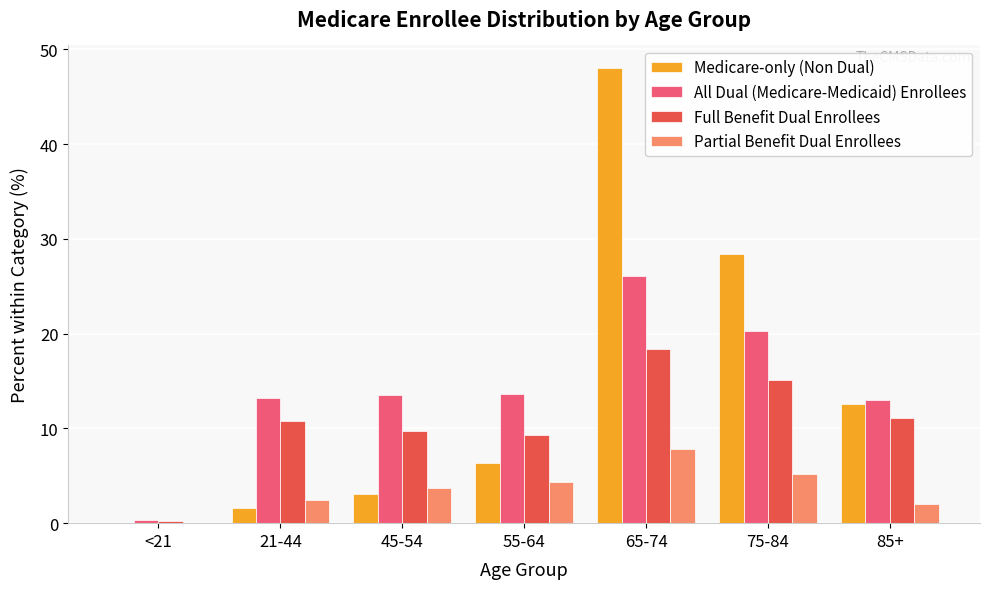

Between <21 and 65-74, which series saw the biggest shift?

Medicare-only (Non Dual)